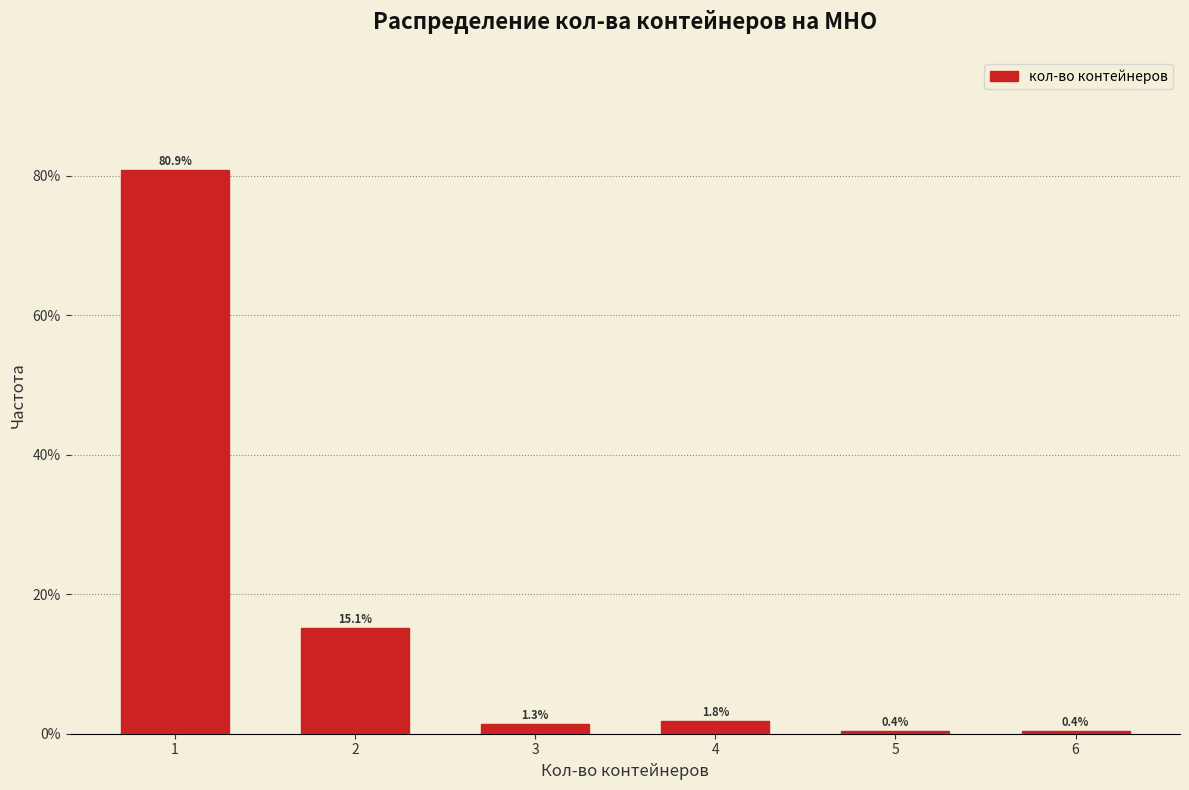

Reading left to right, list all the values displayed in this chart.

1=80.9	2=15.1	3=1.3	4=1.8	5=0.4	6=0.4